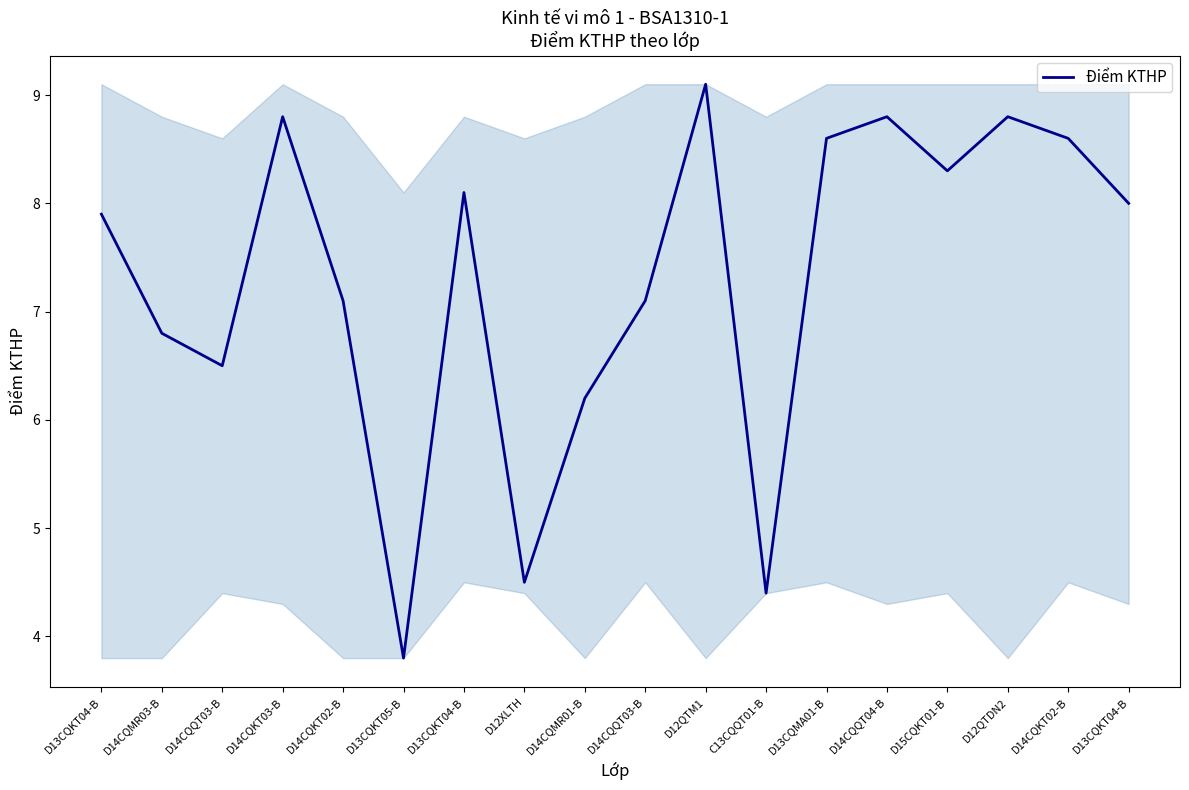

How many lines are shown in the chart?

1